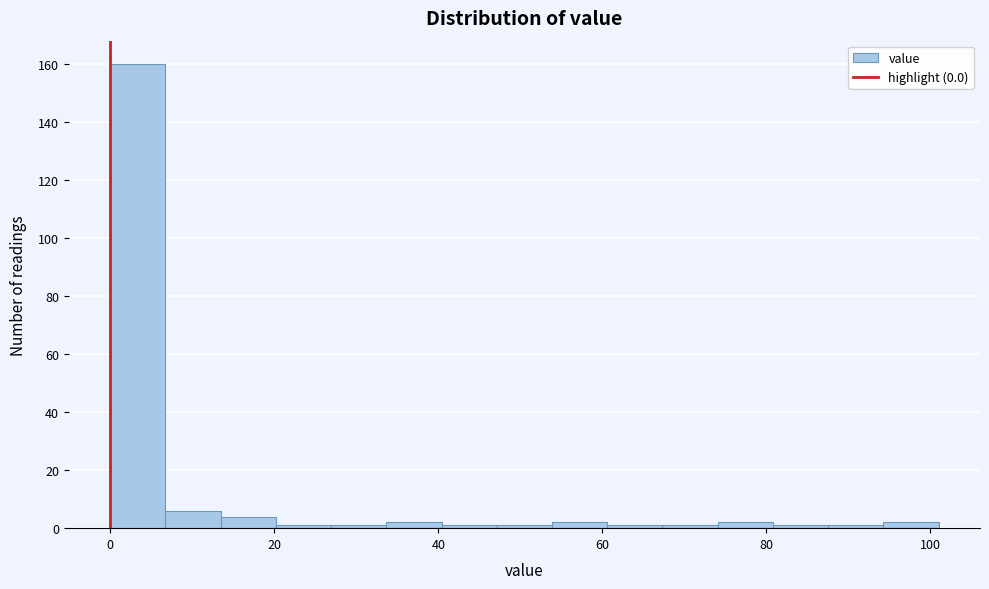

Read against the x-axis, roughly where is the centre of the tallest bar?

4